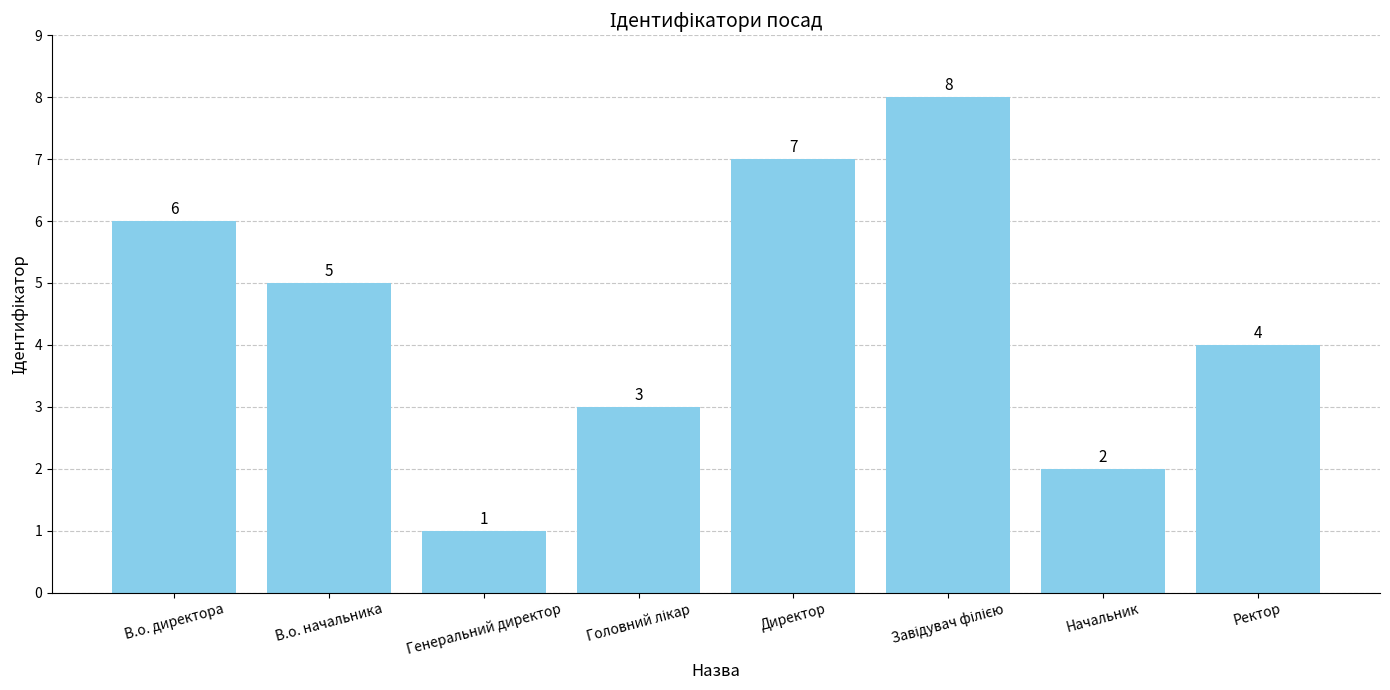

How many data points are less than 5?

4